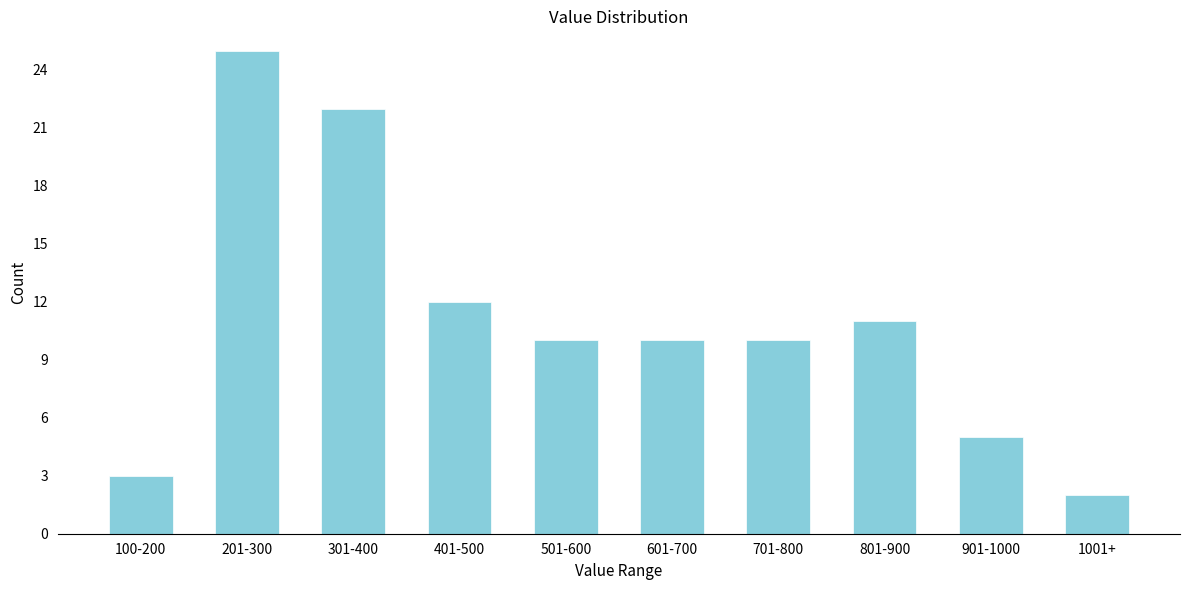

Reading right to left, extract all data points from this chart.

1001+=2	901-1000=5	801-900=11	701-800=10	601-700=10	501-600=10	401-500=12	301-400=22	201-300=25	100-200=3